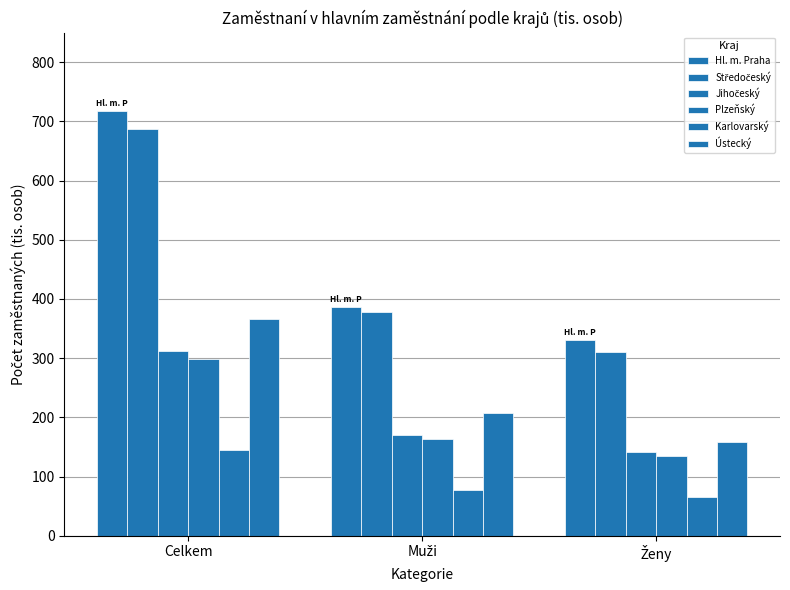

At which label is Plzeňský closest to 216?

Muži